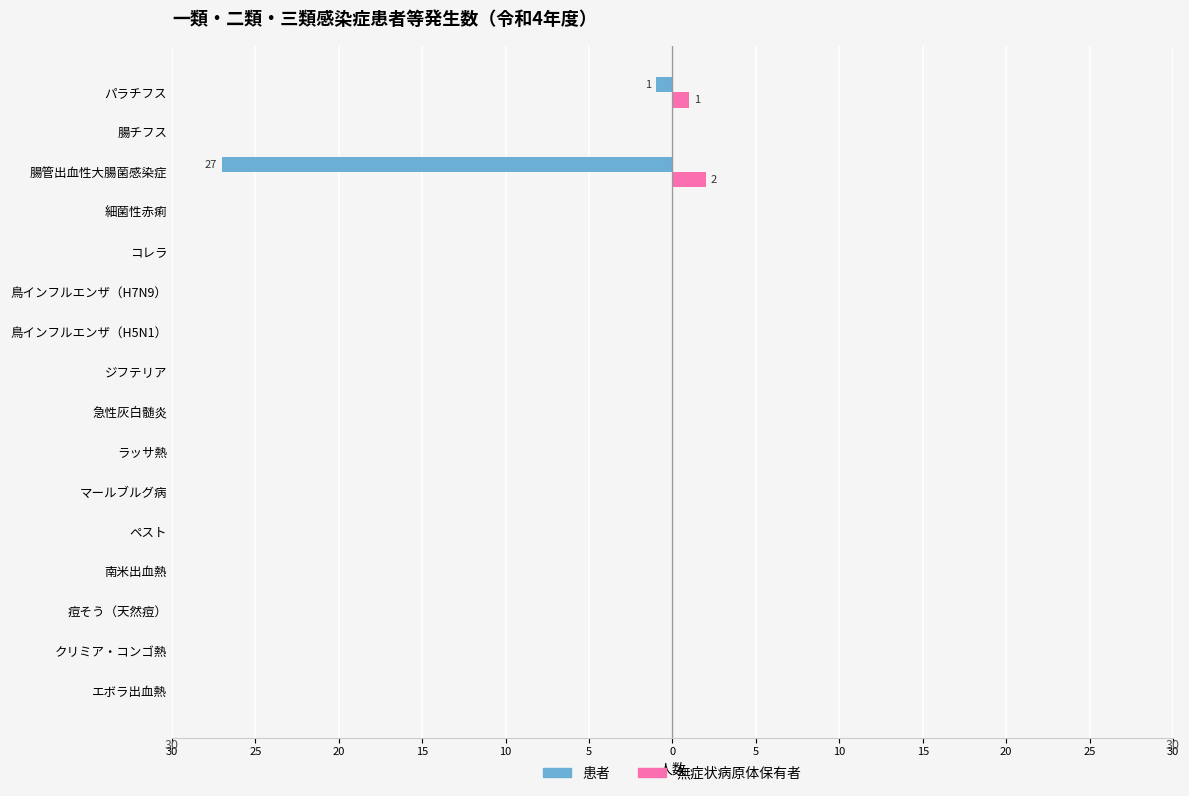

What are all the series names shown in the legend?

患者, 無症状病原体保有者